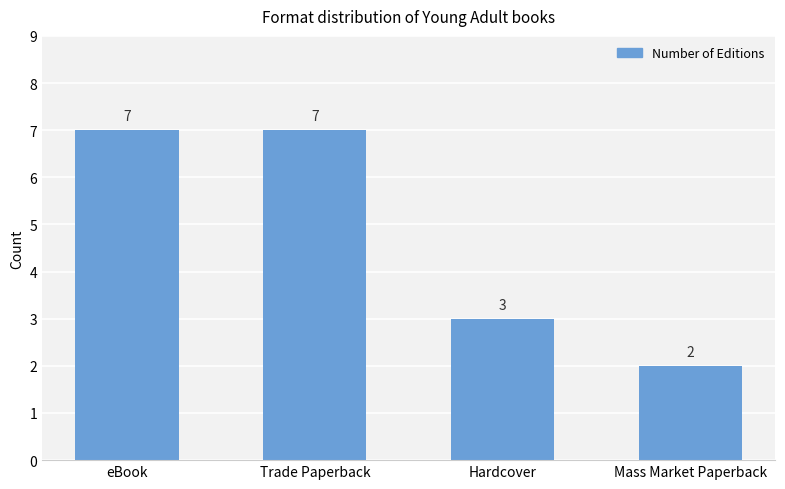

What position from the left is Trade Paperback?

2